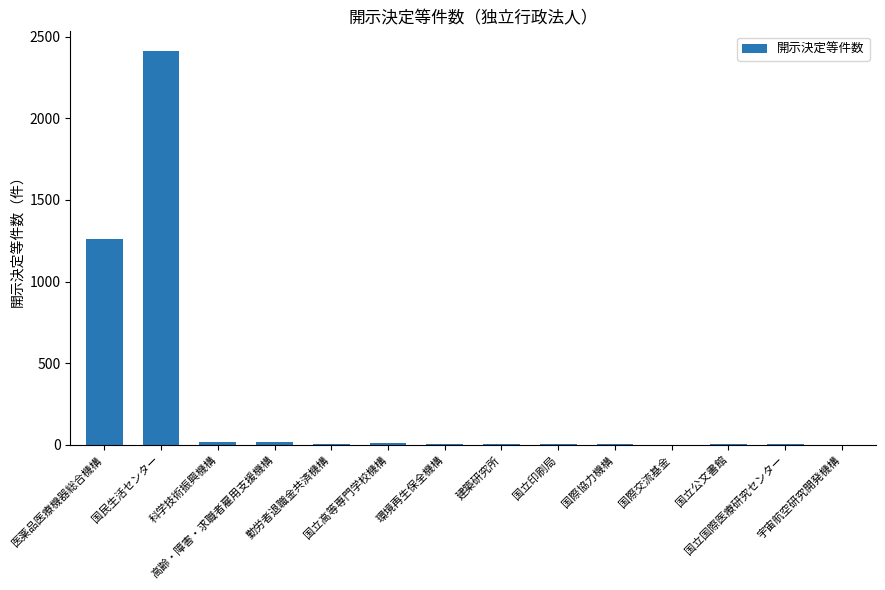

What is the maximum value shown in the chart?

2412